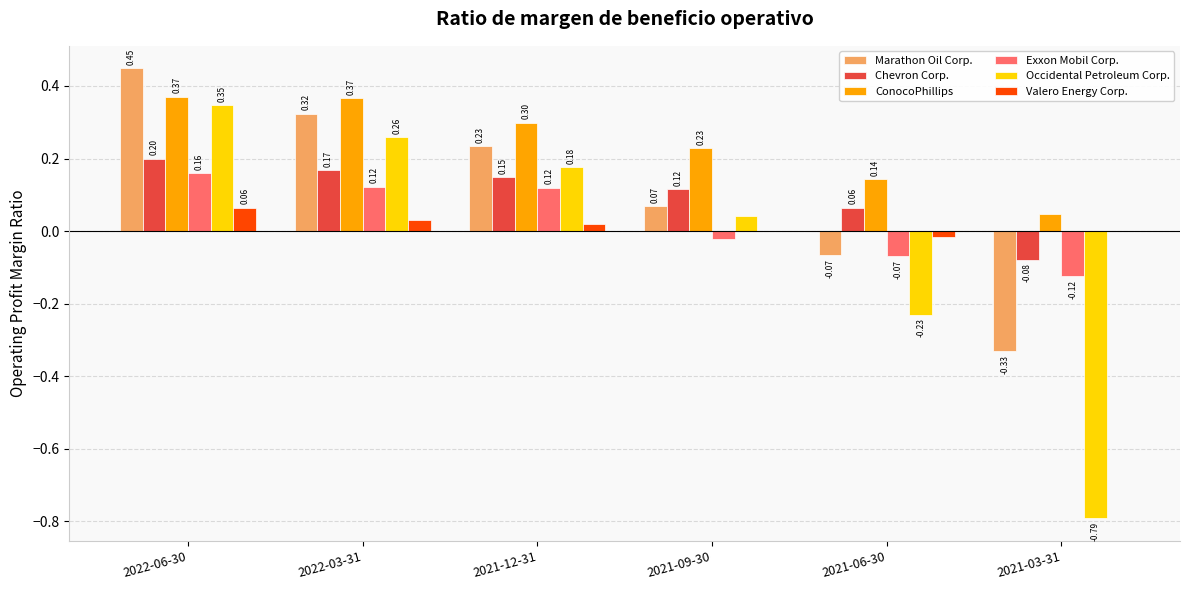

Where does the Marathon Oil Corp. series first go above 0?

2022-06-30